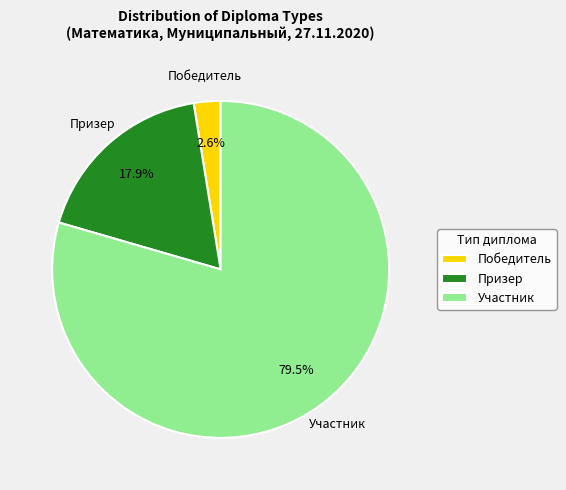

Is Победитель the majority of the pie?

No